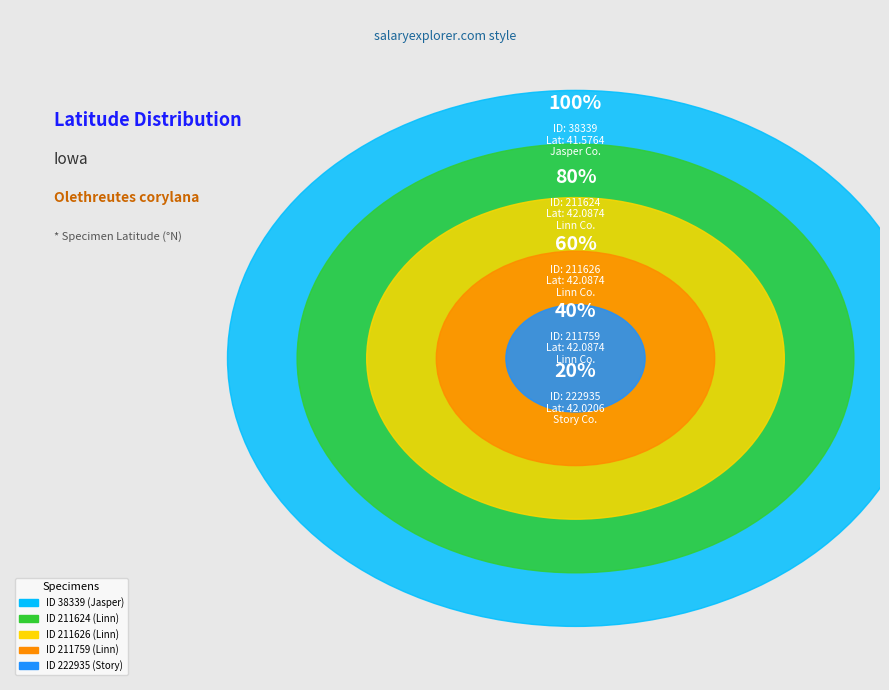

What portion of the pie excludes 222935?

80.0%